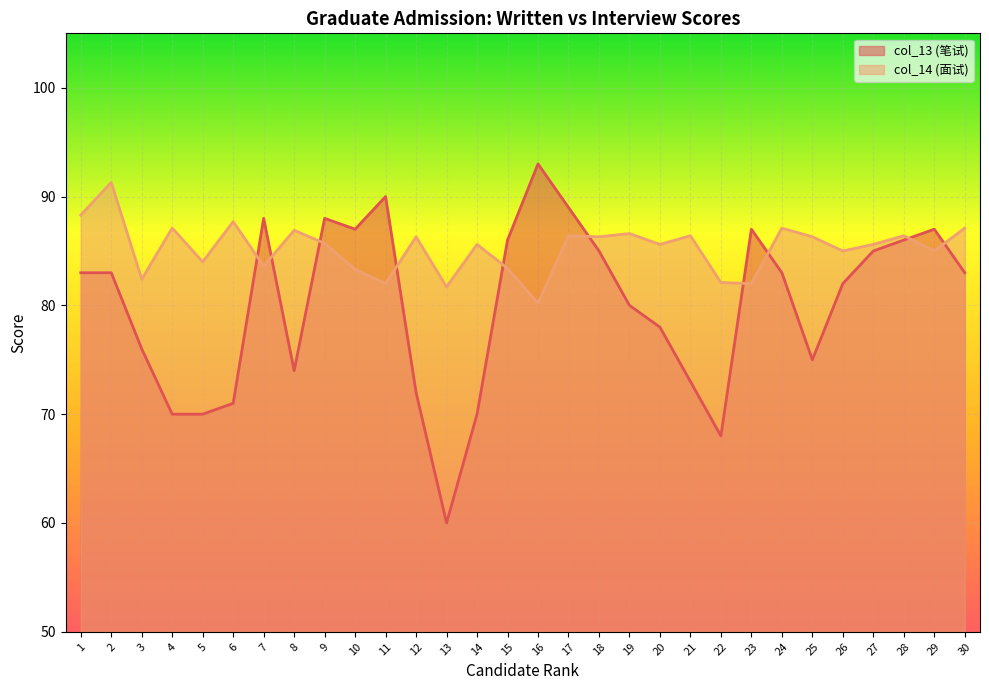

Where is the first local minimum for col_14 (面试)?

3